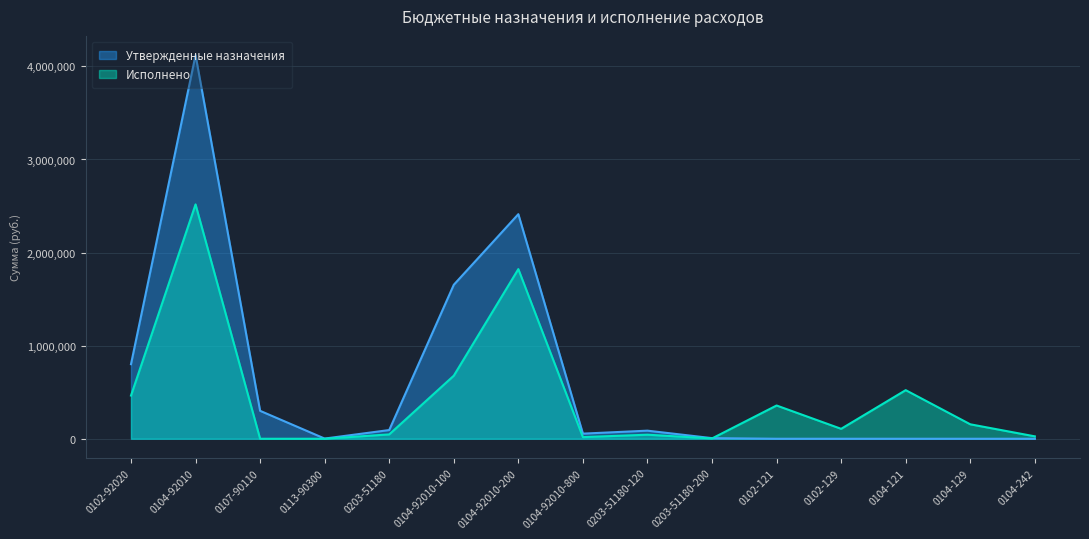

List the series in order of their overall mean, highest first.

Утвержденные назначения, Исполнено